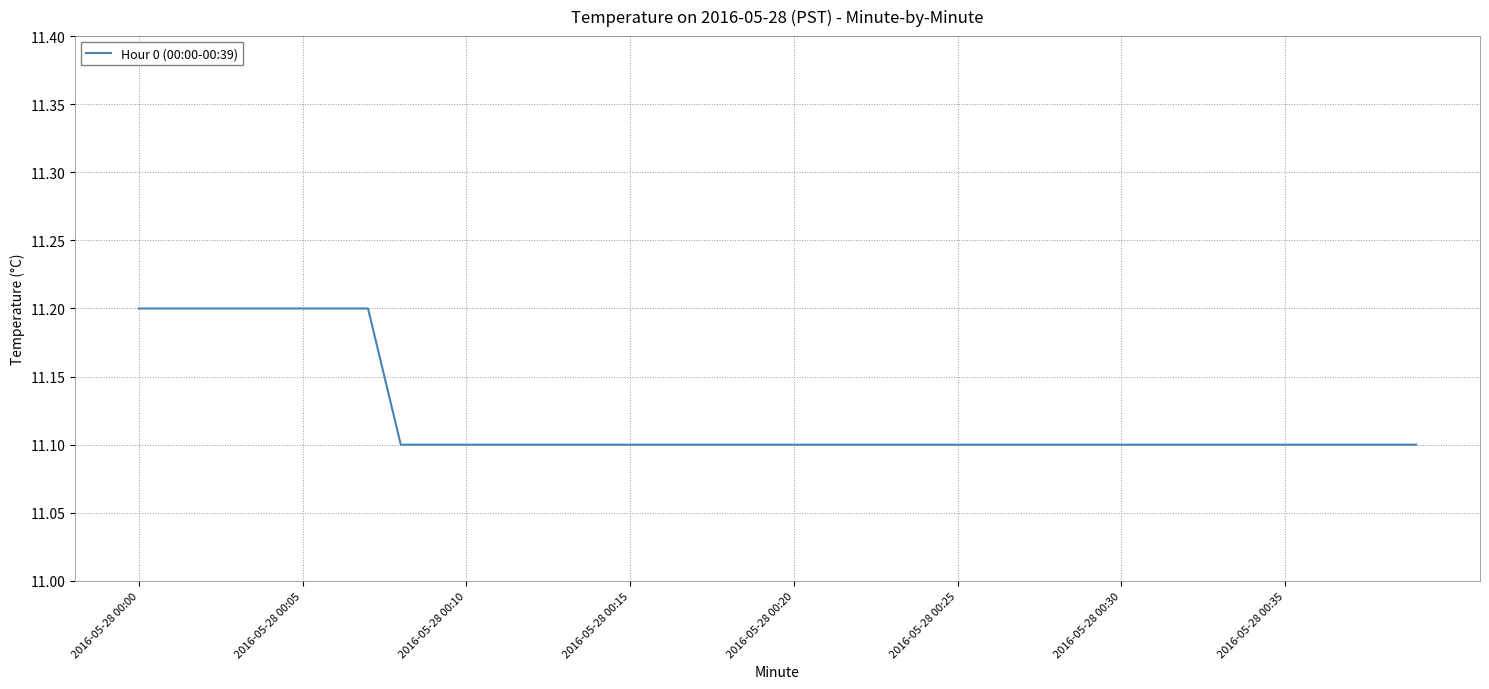

What is the maximum value shown in the chart?

11.2